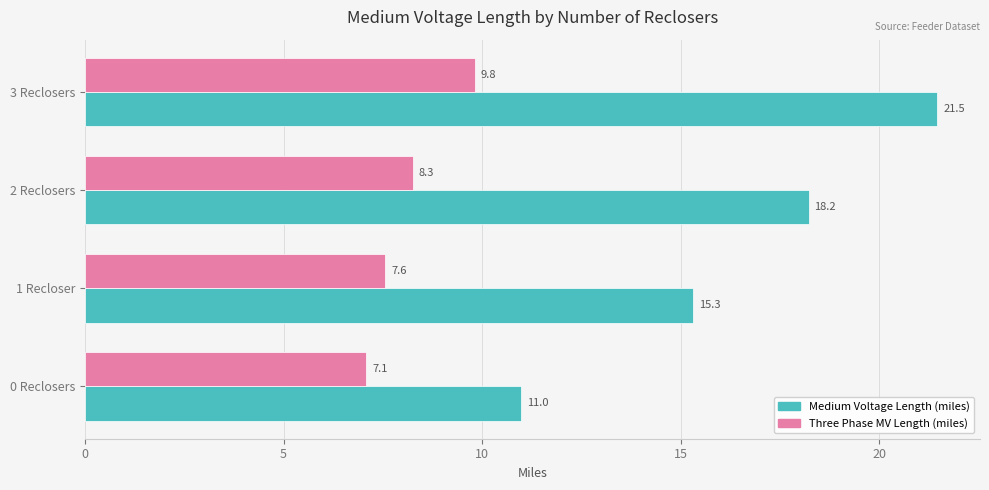

At which category is the sum across all series the highest?

3 Reclosers